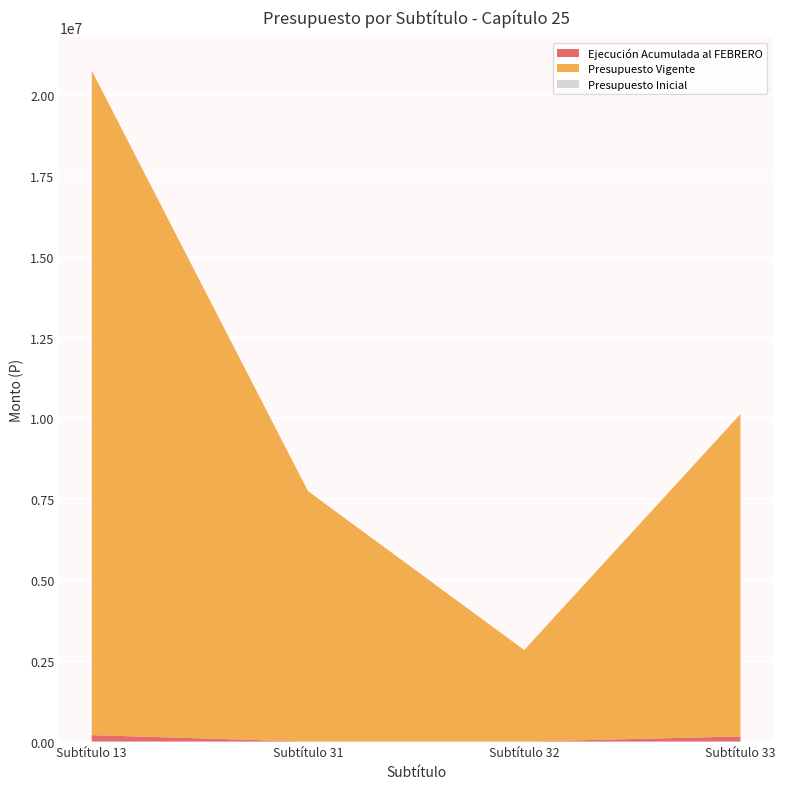

Reading right to left, extract all data points from this chart.

Ejecución Acumulada al FEBRERO: 159132	0	0	200000
Presupuesto Vigente: 9973319	2833000	7747775	20554094
Presupuesto Inicial: 0	0	0	0